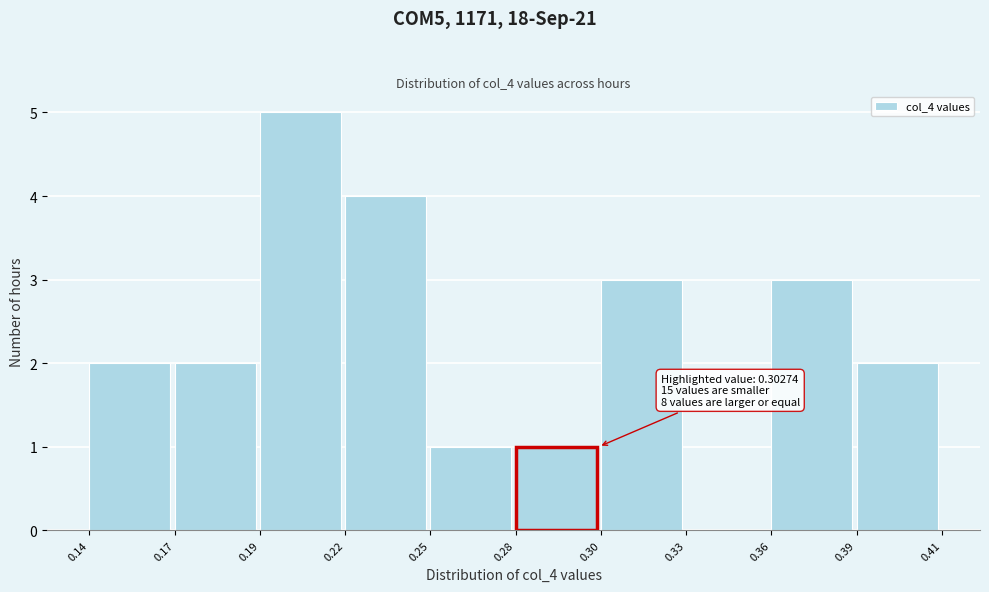

Reading right to left, extract all data points from this chart.

0.39=2	0.36=3	0.33=0	0.30=3	0.28=1	0.25=1	0.22=4	0.19=5	0.17=2	0.14=2